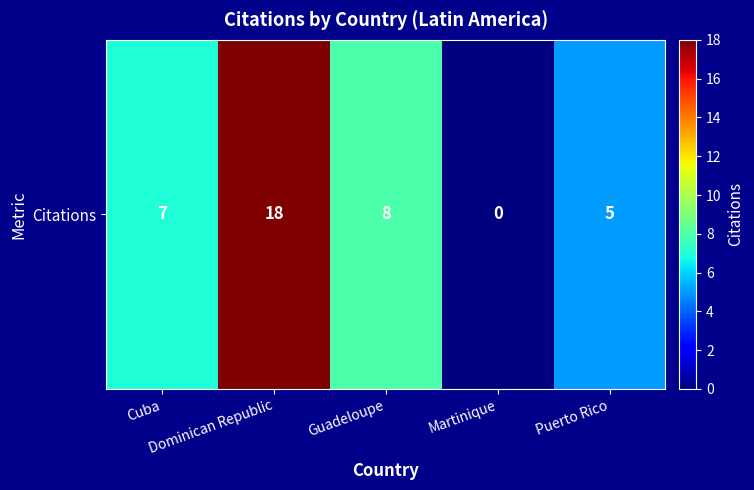

What is the difference between the second highest and minimum values?

8